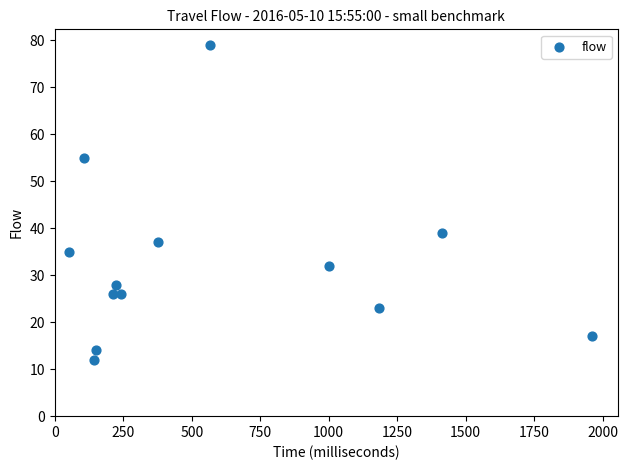

What Y value in the scatter plot is closest to 45?

39